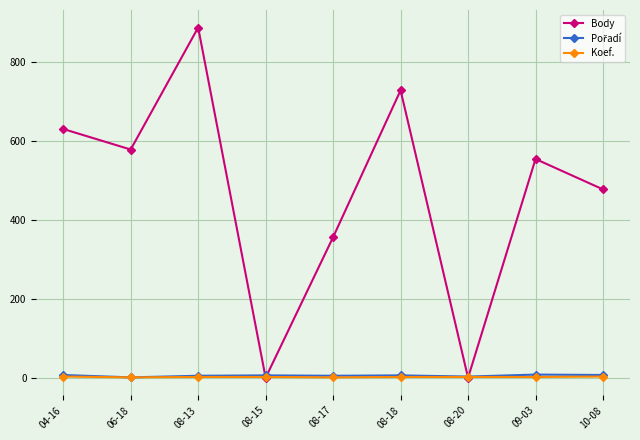

Which series has the largest total across all categories?

Body